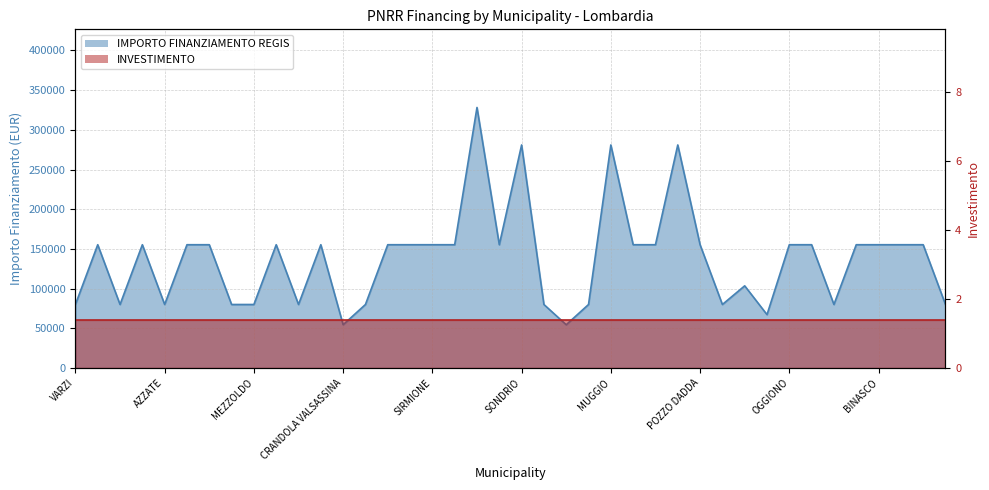

What is the average value?

137853